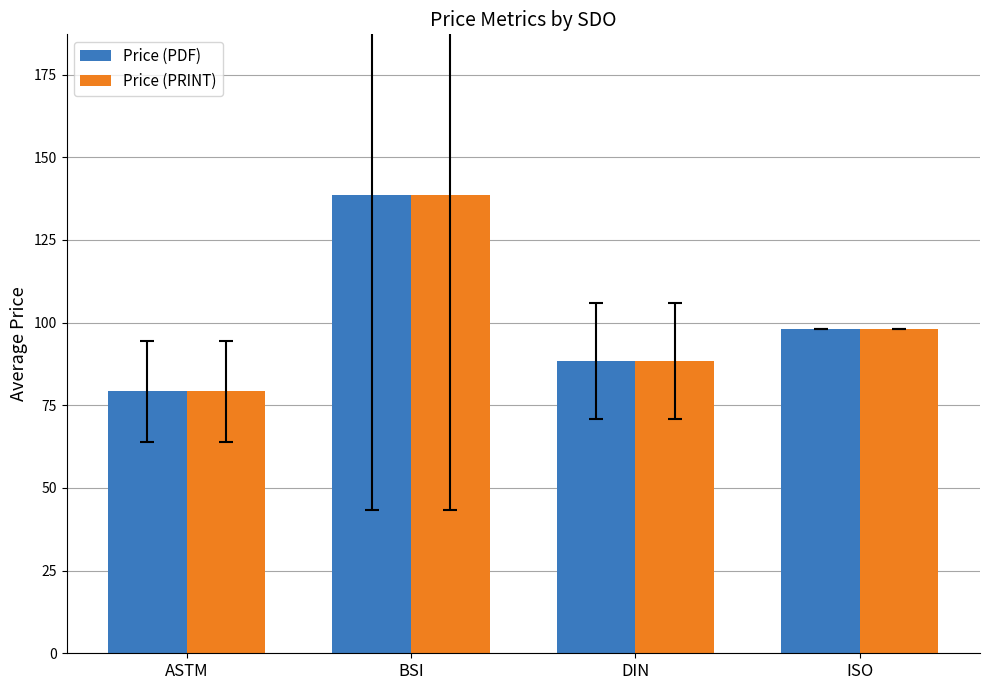

What is the highest value of the Price (PRINT) series?

138.7